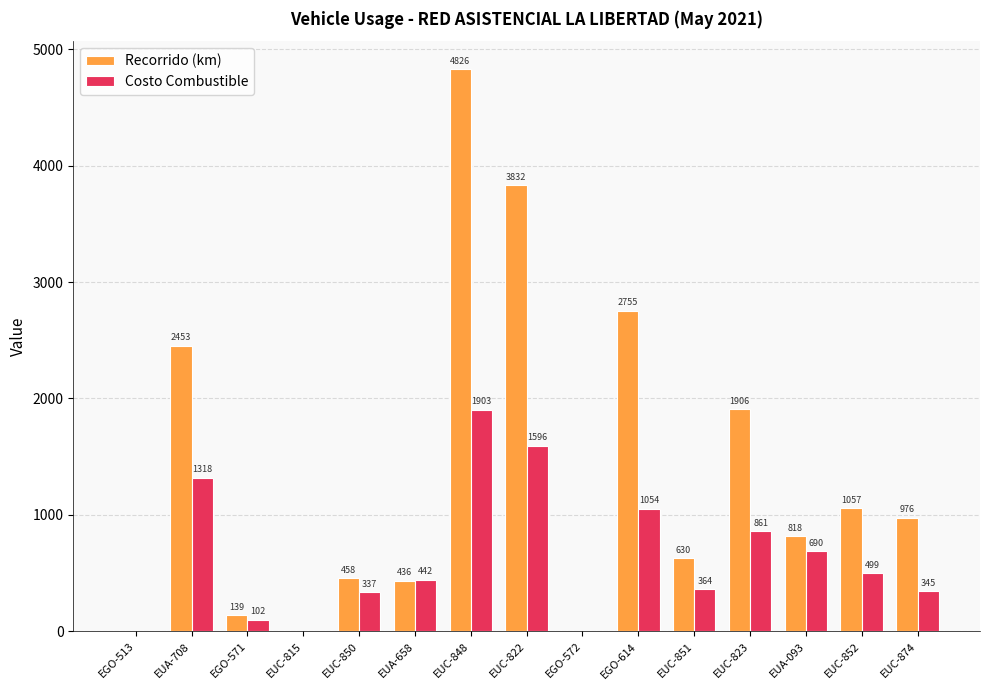

How many positive values does the Costo Combustible series have?

12